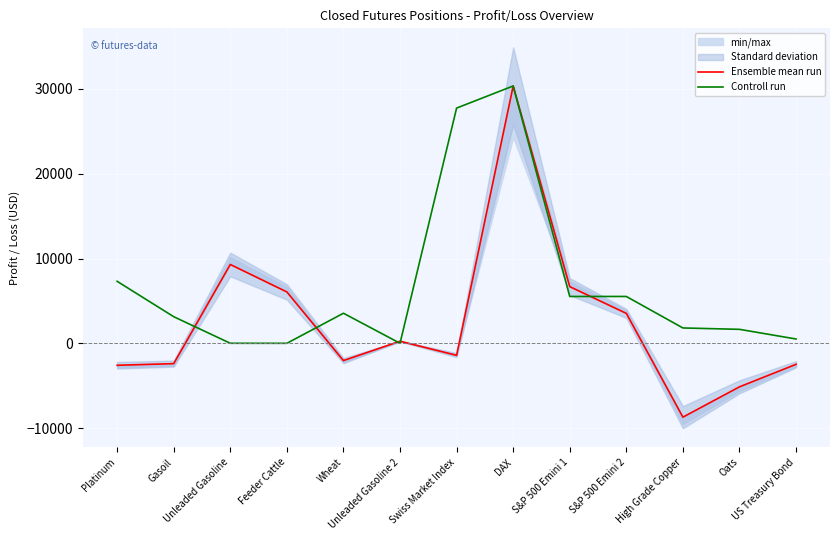

The value of Ensemble mean run at US Treasury Bond is -2468.8. True or false?

True